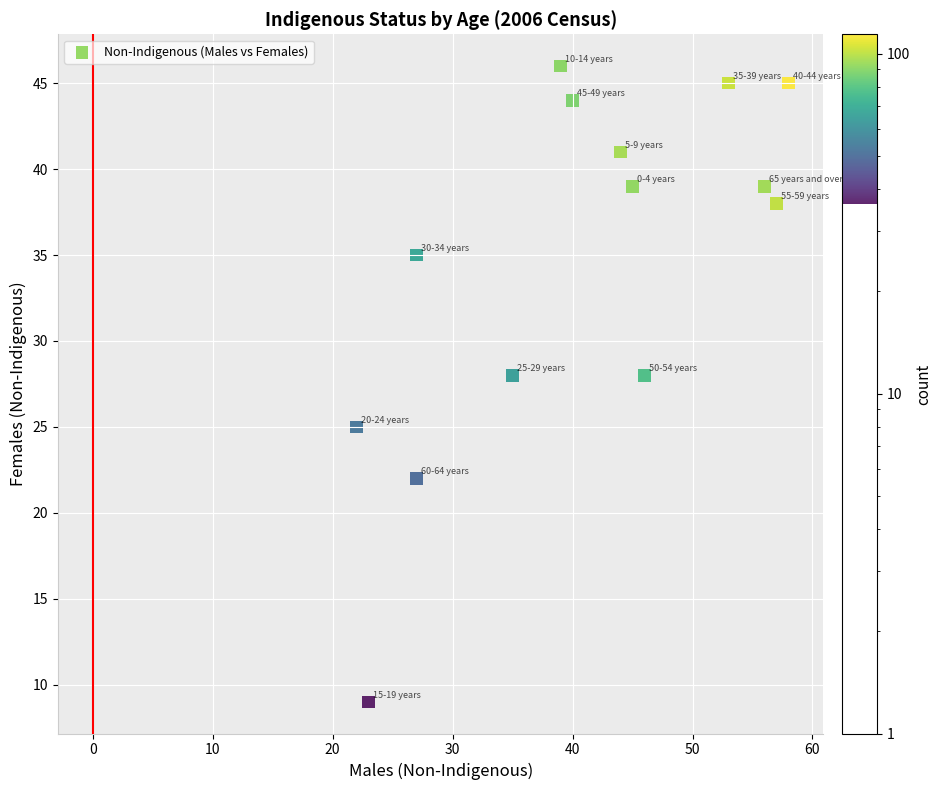

What is the range of Y values (max minus min)?

37